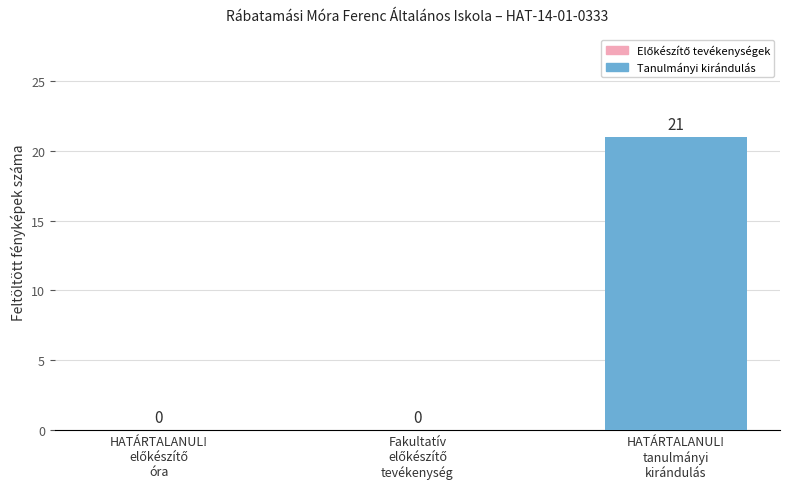

What is the maximum value shown in the chart?

21